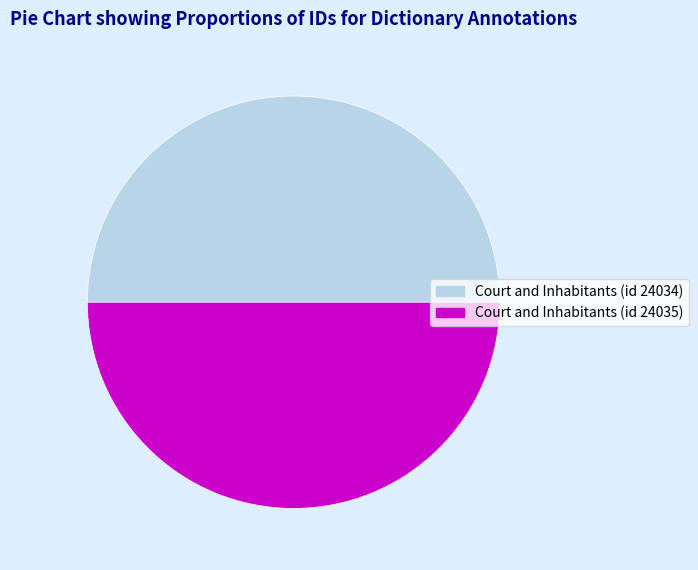

The Court and Inhabitants (id 24035) slice represents 39% of the pie. True or false?

False